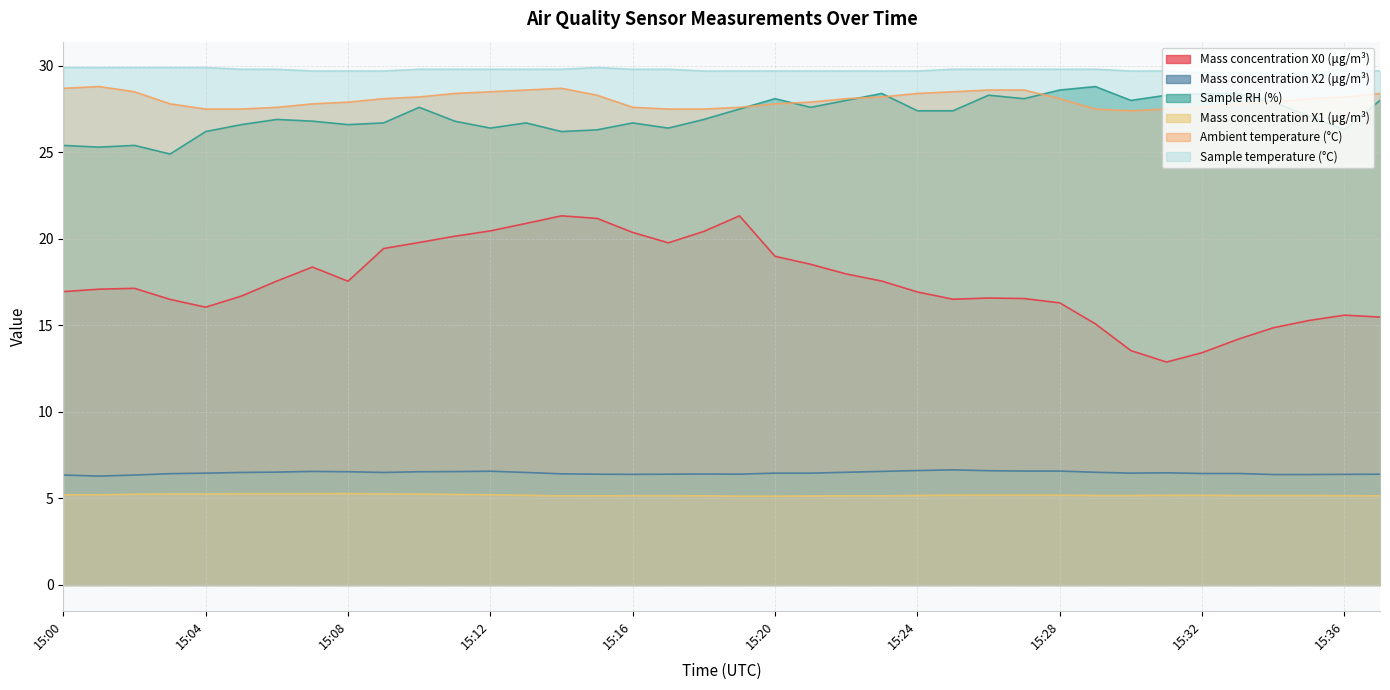

What are all the series names shown in the legend?

Mass concentration X0 (μg/m³), Mass concentration X2 (μg/m³), Sample RH (%), Mass concentration X1 (μg/m³), Ambient temperature (°C), Sample temperature (°C)